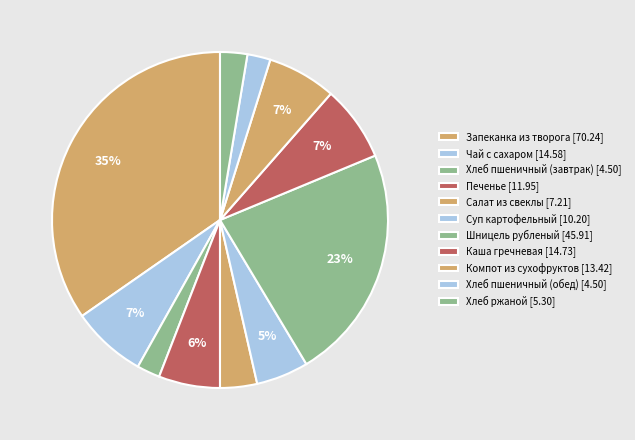

Combined, do Шницель рубленый and Хлеб пшеничный (завтрак) account for over 50%?

No